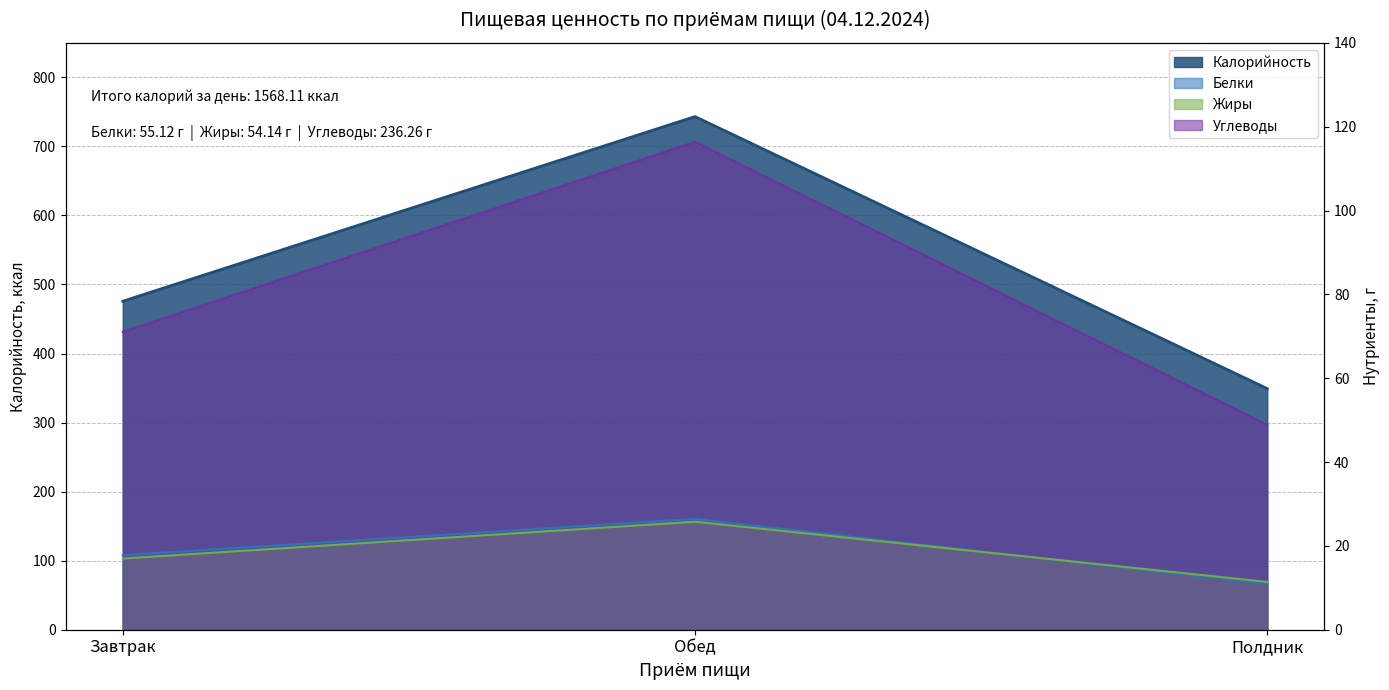

Is it true that Жиры equals 7.3 at Полдник?

False